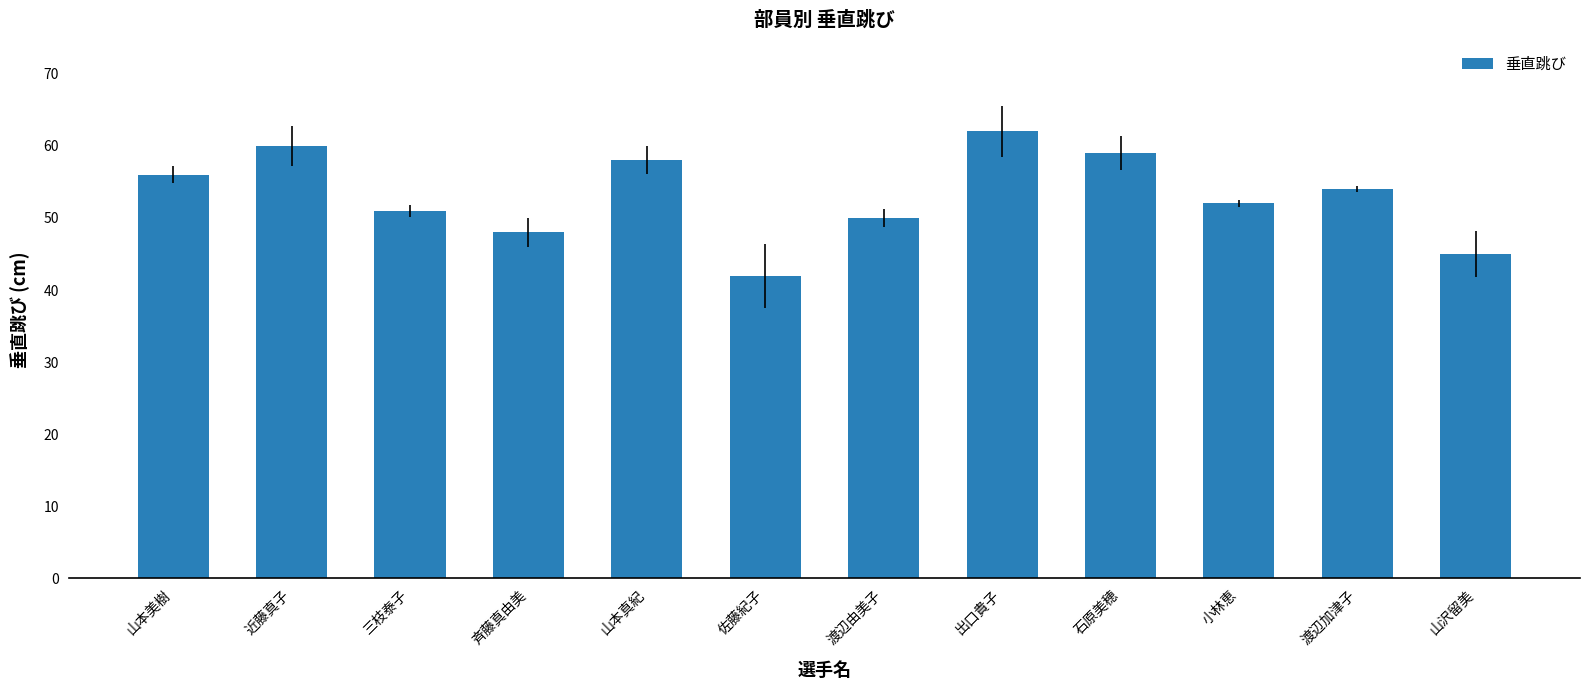

At which category does the chart reach its minimum across all series?

佐藤紀子